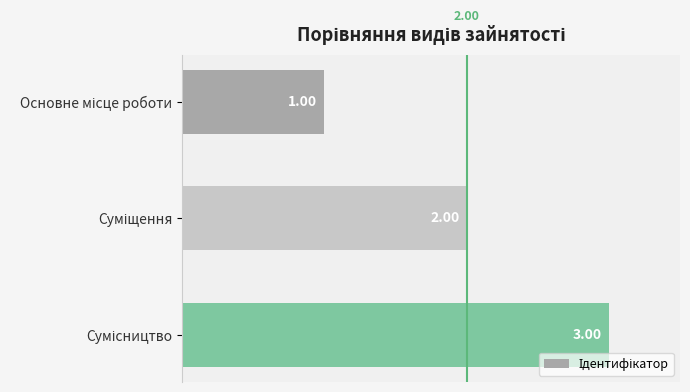

What is the sum of all values?

6